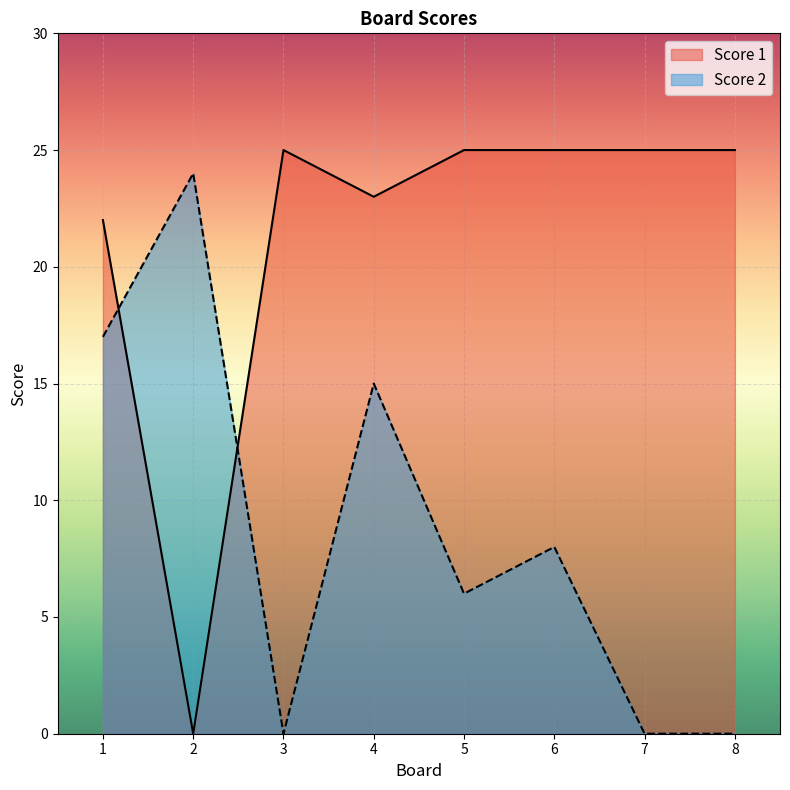

What is the greatest value displayed?

25